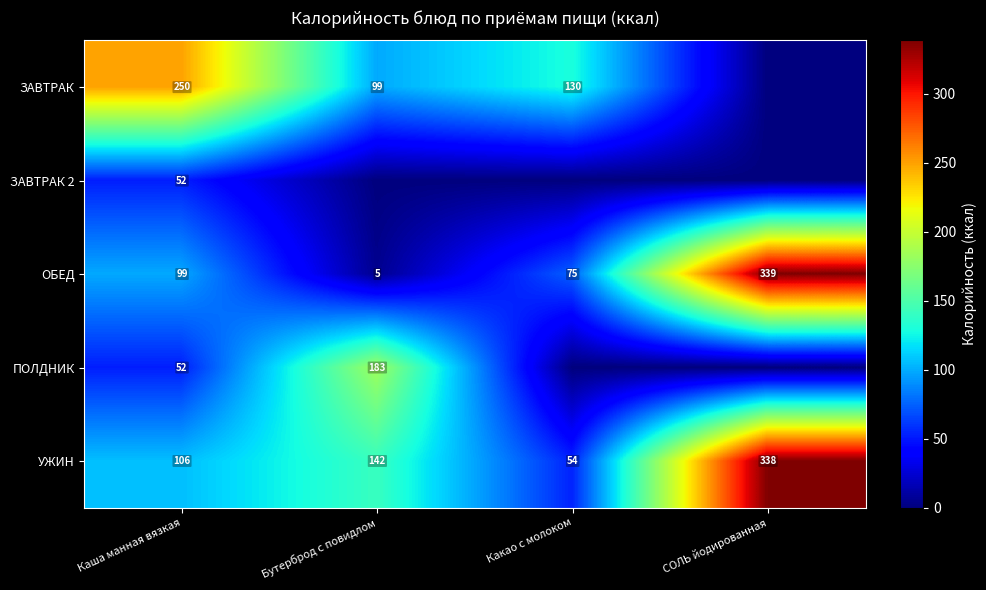

True or false: ЗАВТРАК 2 has a value of 52 at Каша манная вязкая.

True